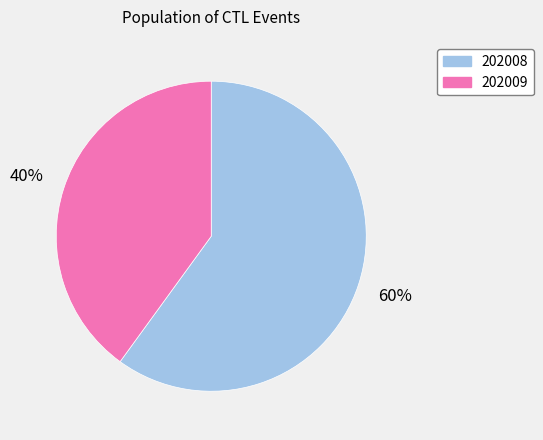

The 202008 slice represents 73% of the pie. True or false?

False